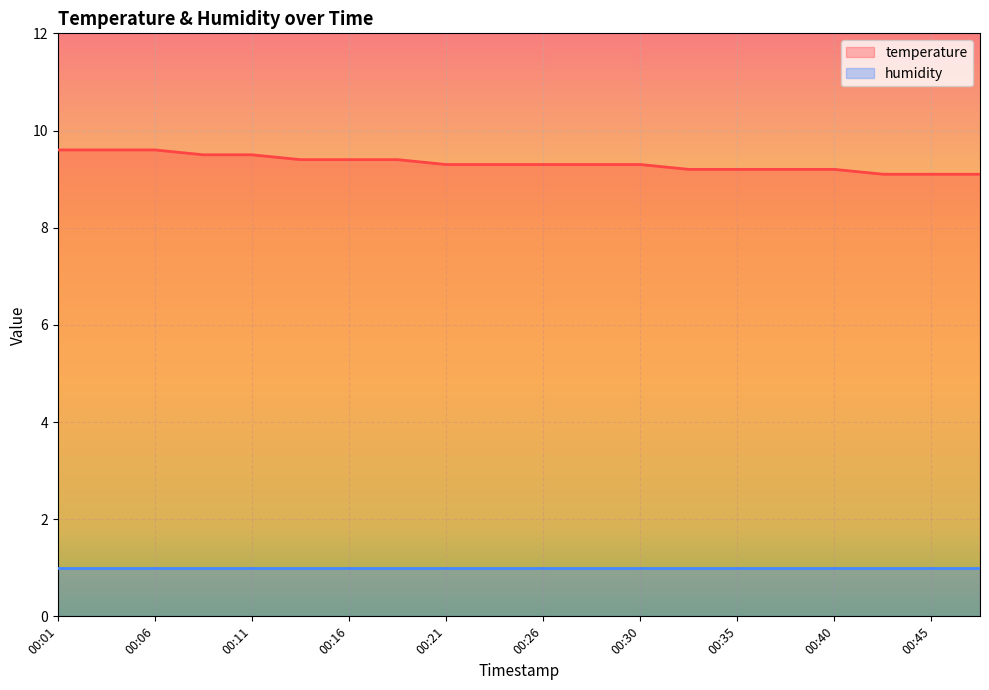

What is the change in value from 00:06 to 00:35?

-0.4